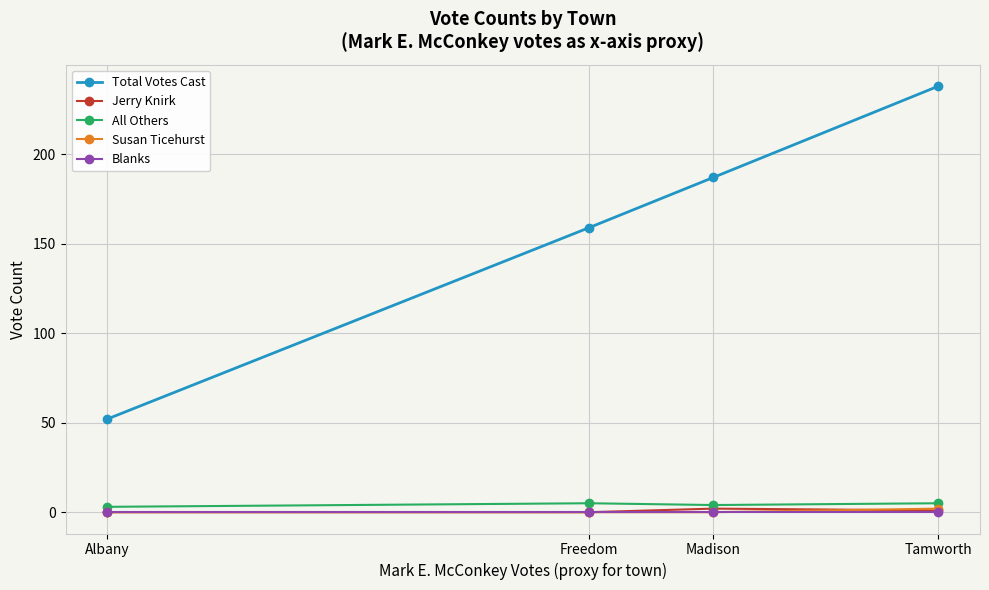

True or false: All Others and Blanks cross at least once.

False